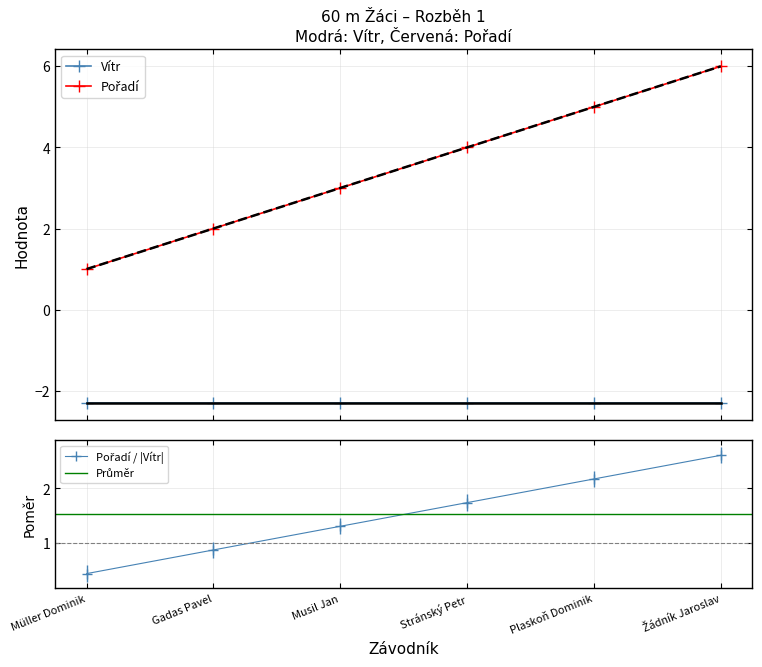

At which label is the value closest to 1?

Gadas Pavel